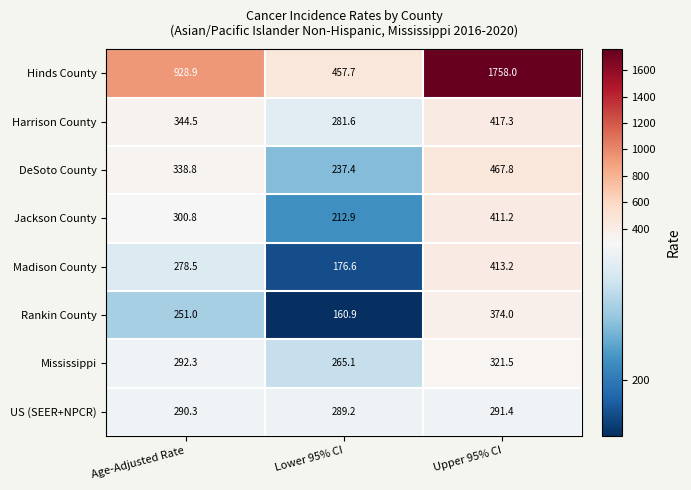

What is the smallest value displayed?

160.9